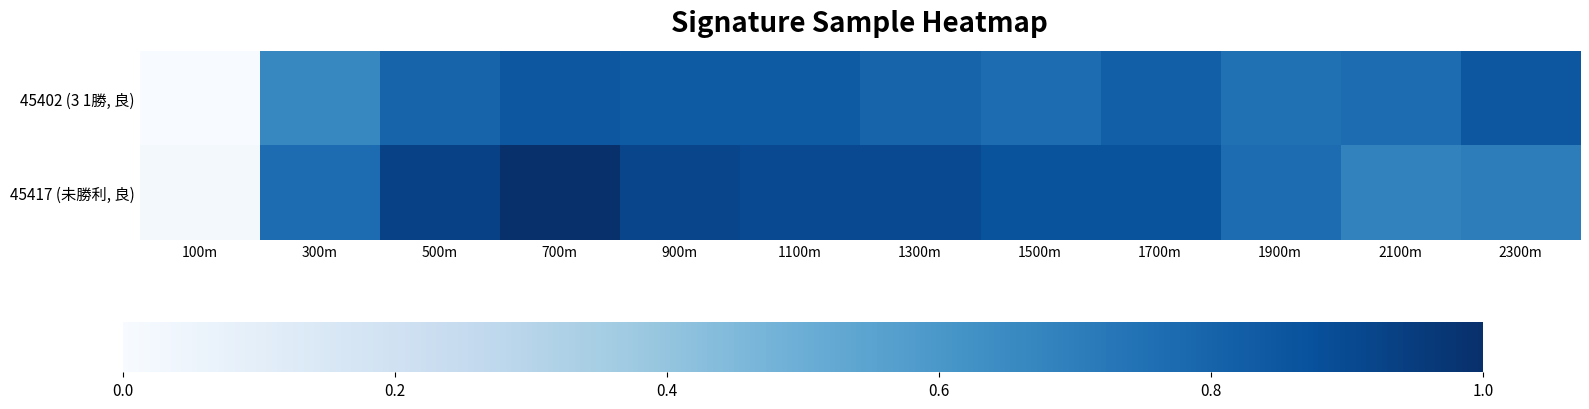

Rank the series by their average value, from highest to lowest.

45417 (未勝利, 良), 45402 (3 1勝, 良)